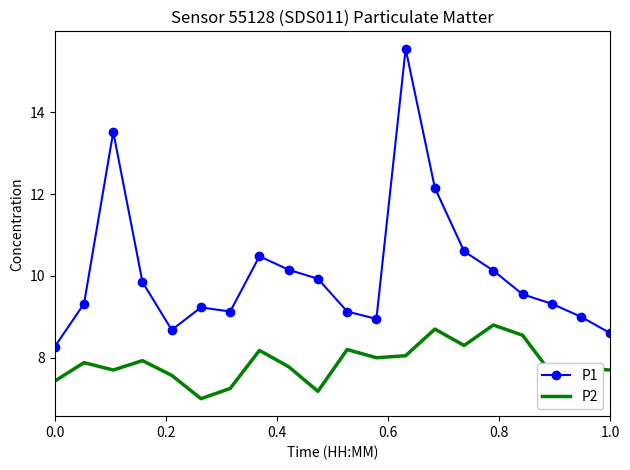

List the series in order of their peak value, highest first.

P1, P2